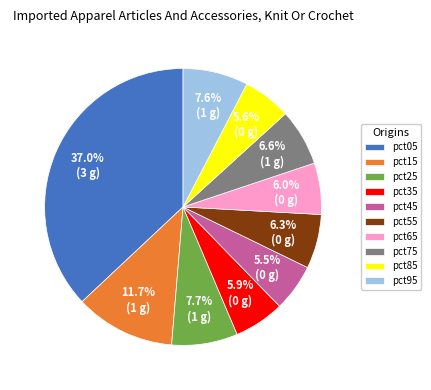

To the nearest percent, what is the difference between the pct25 and pct45 slice percentages?

2%